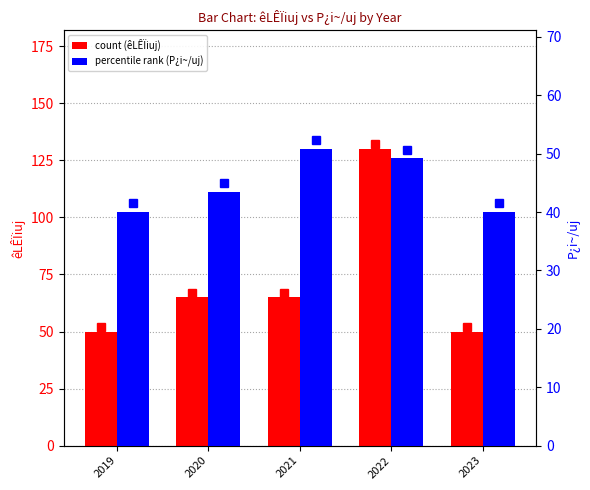

Reading right to left, extract all data points from this chart.

êLÊÏiuj: 2023=50.0	2022=130.0	2021=65.0	2020=65.0	2019=50.0
P¿i~/uj: 2023=40.0	2022=49.2	2021=50.8	2020=43.5	2019=40.0